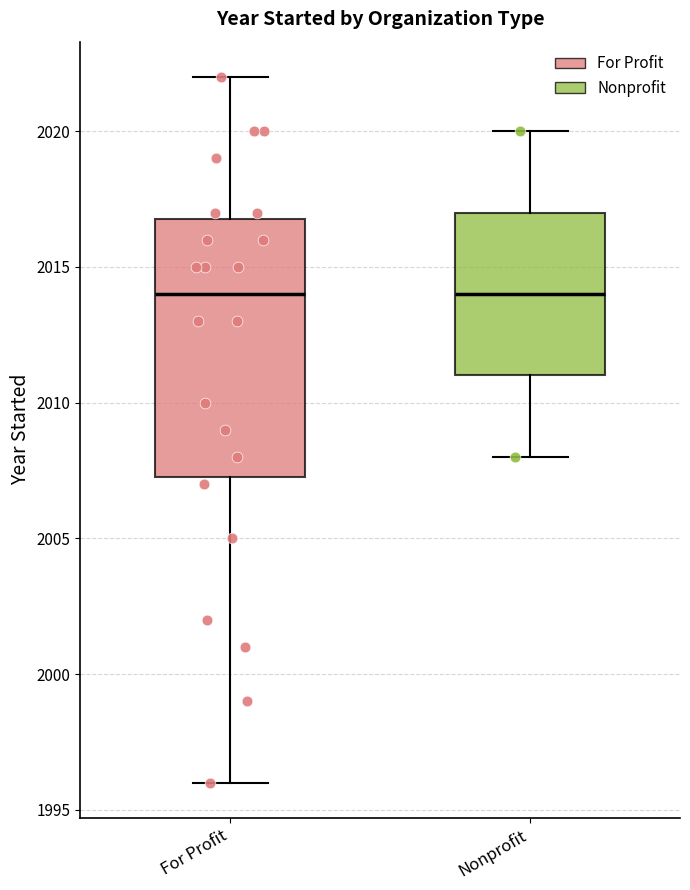

Reading left to right, read every box against the y-axis: the position of its median line, the range the box covers, and the ends of its whiskers. The values are not printed on the chart, so give them approximately, as read against the axis.

For Profit: median 2014.0, box 2007.5 to 2017.0, whiskers 1996.0 to 2022.0
Nonprofit: median 2014.0, box 2011.0 to 2017.0, whiskers 2008.0 to 2020.0